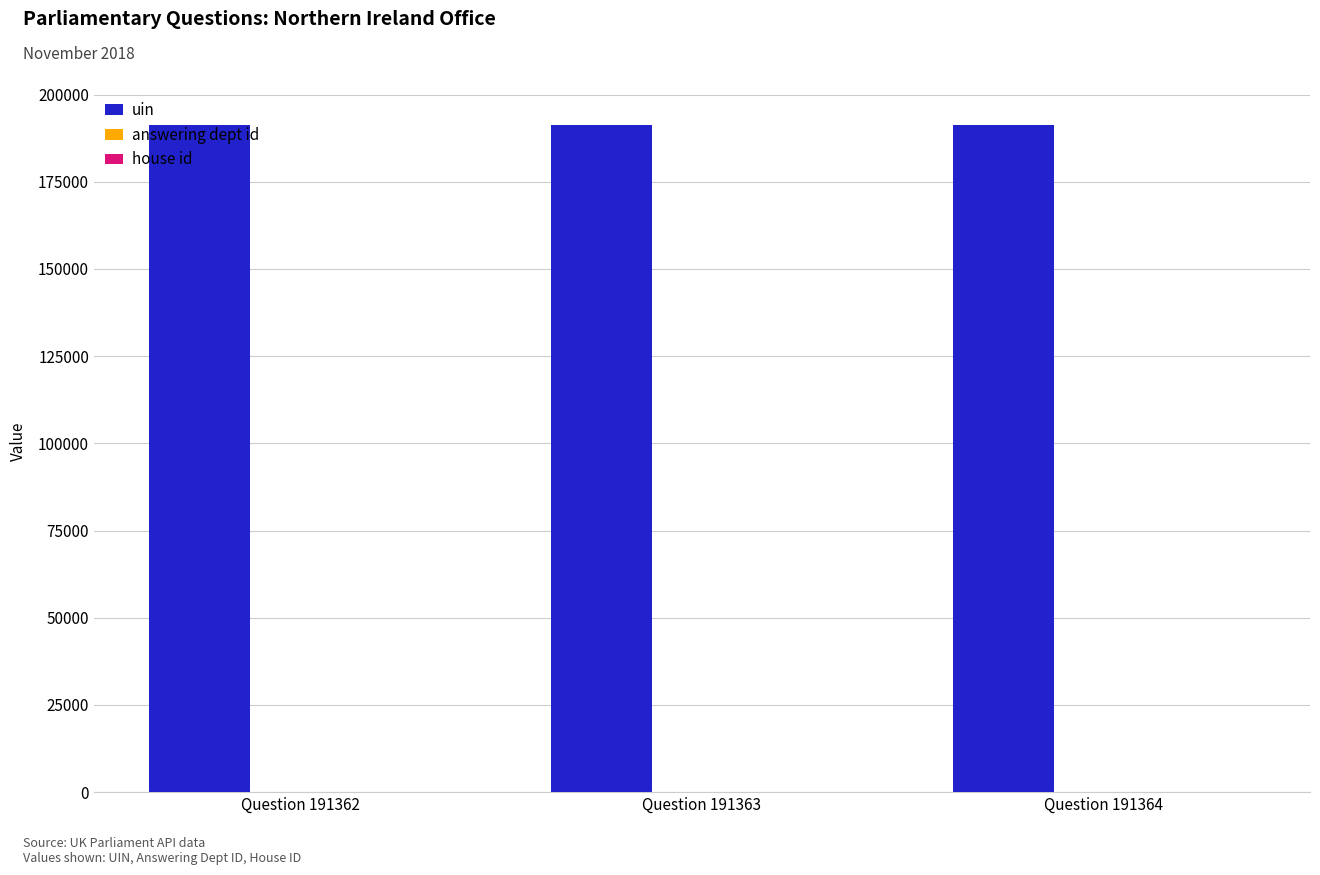

What is the maximum value shown in the chart?

191364